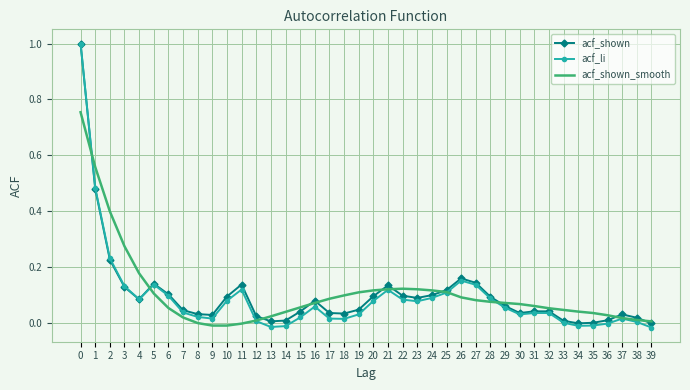

What is the sum of all acf_li values?

3.6